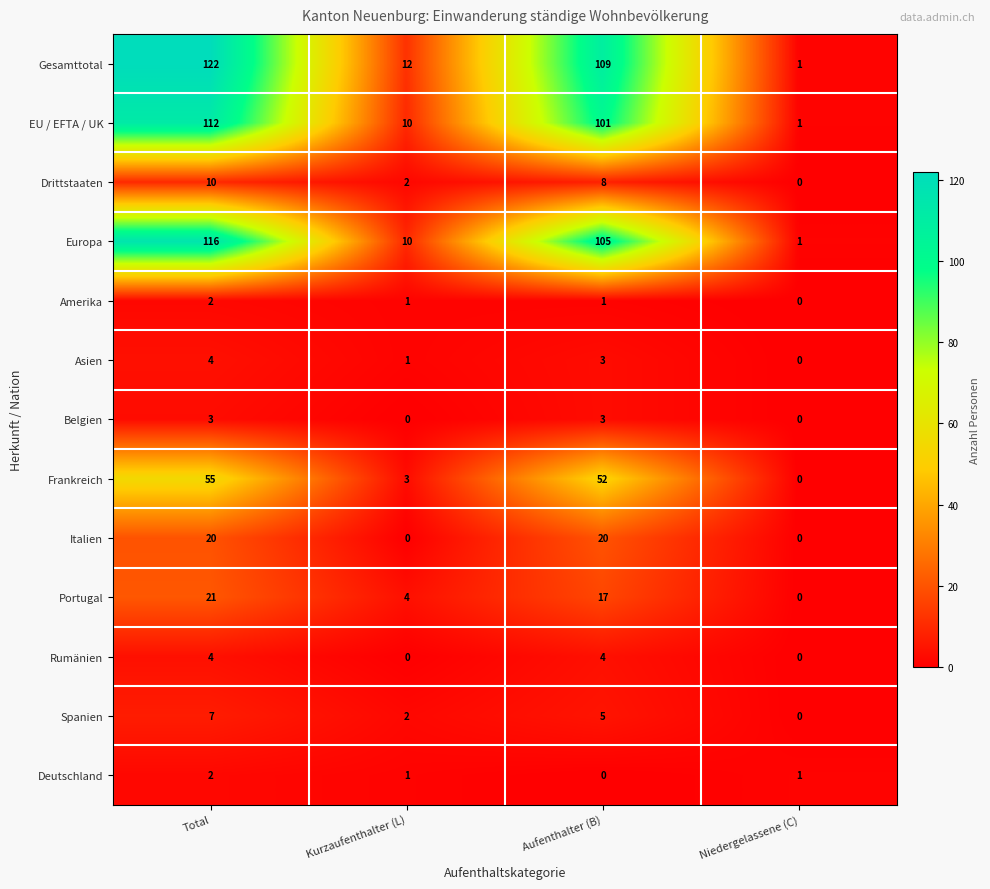

Which series has the widest spread of values?

Gesamttotal